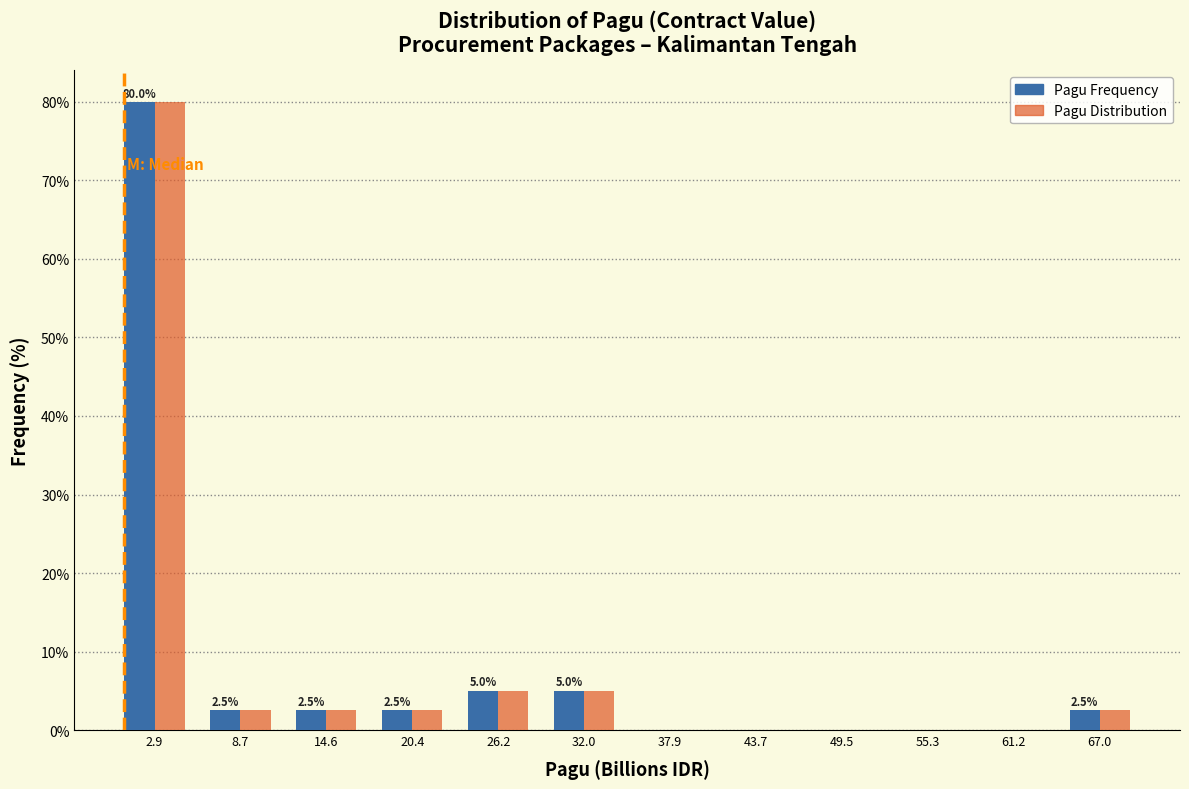

In the Pagu Frequency series, which range on the x-axis has the tallest bar?

0 to 6